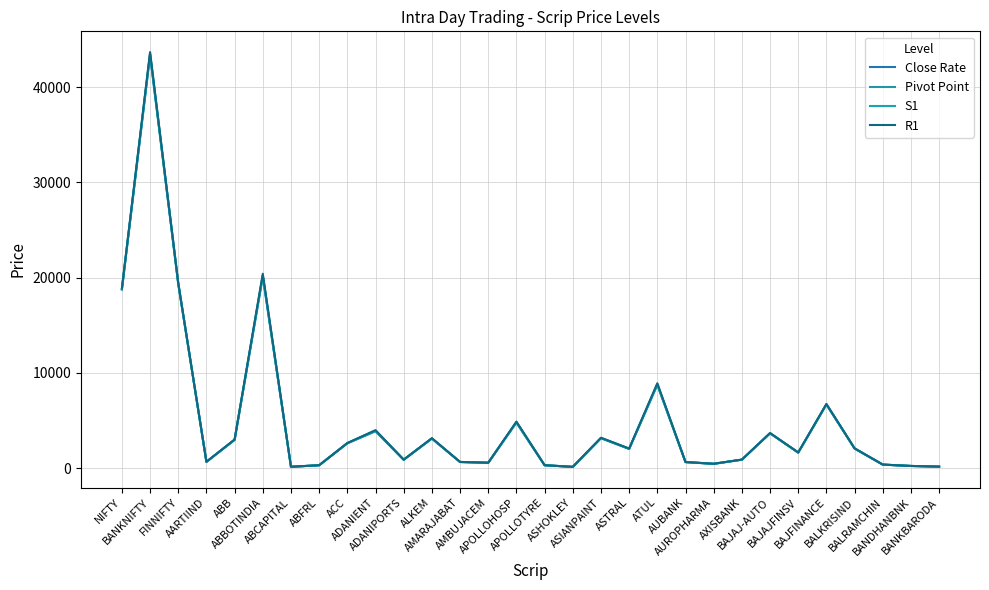

Is the value of Close Rate at ASTRAL greater than the value of Pivot Point at ABB?

No